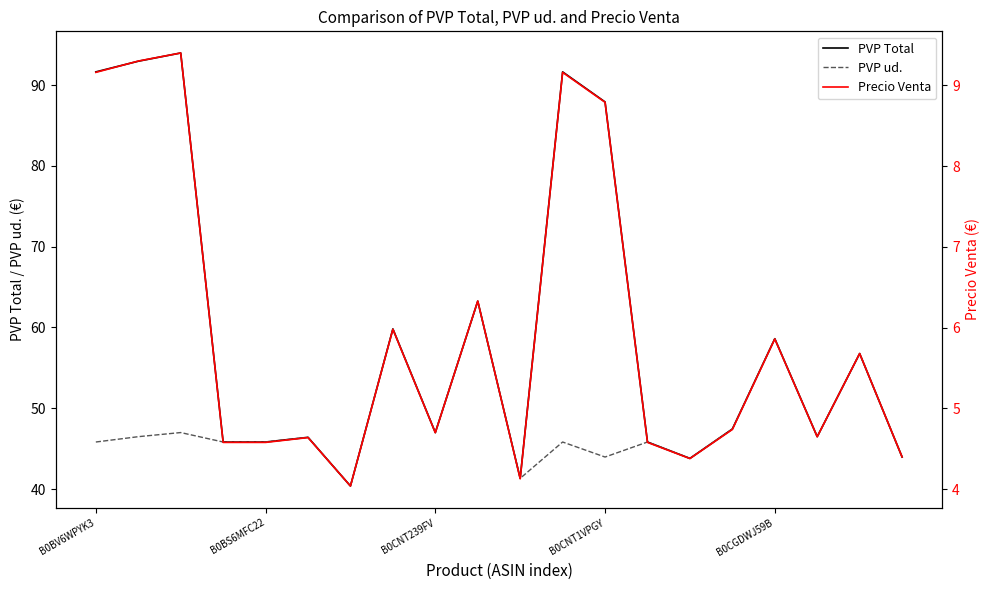

Is it true that Precio Venta equals 4.4 at 19?

True